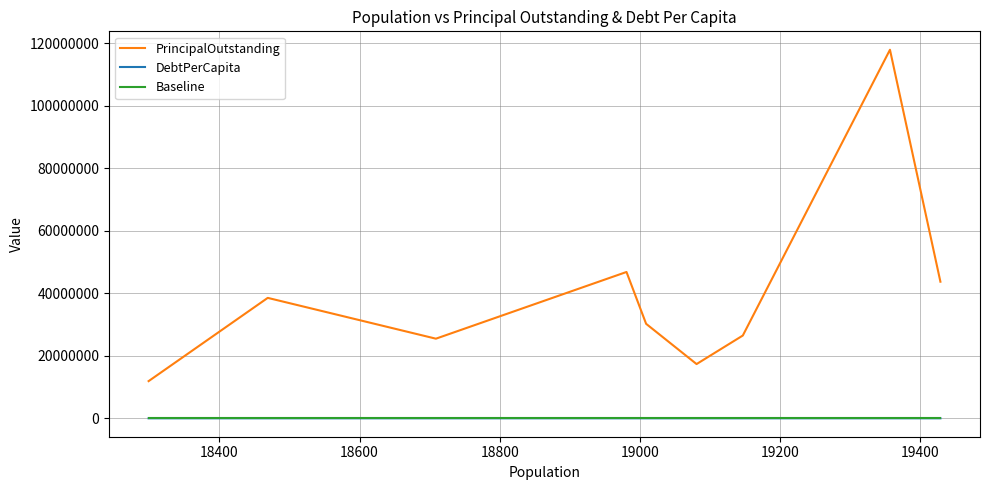

True or false: DebtPerCapita has more than 0 points higher than both neighbors.

True